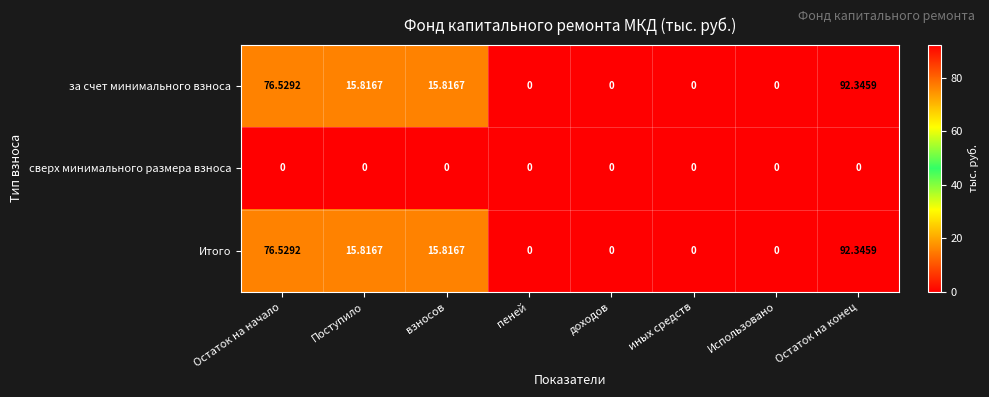

Which label corresponds to the largest value in the chart?

Остаток на конец